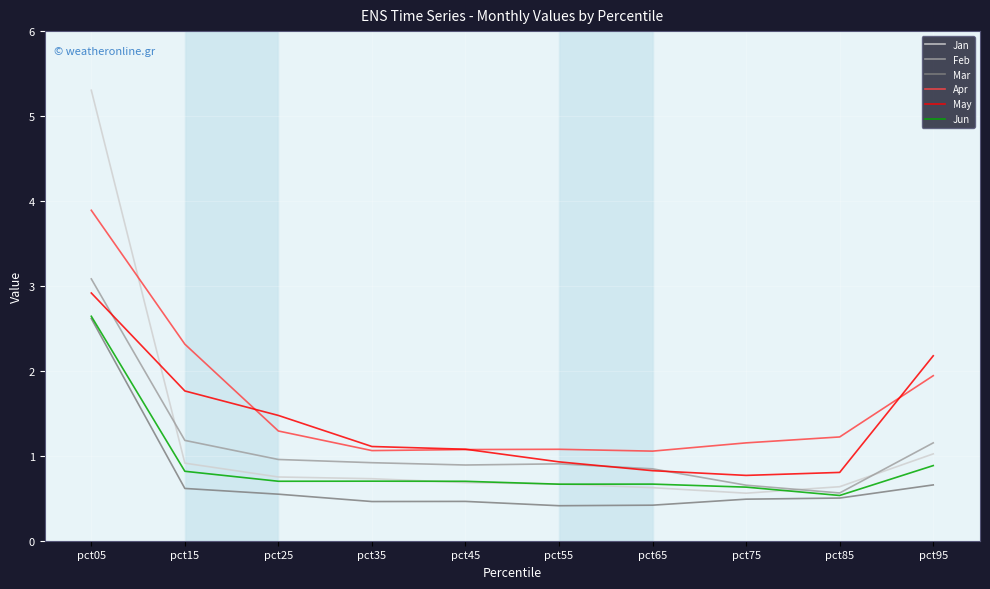

Is it true that Mar equals 0.9 at pct95?

False